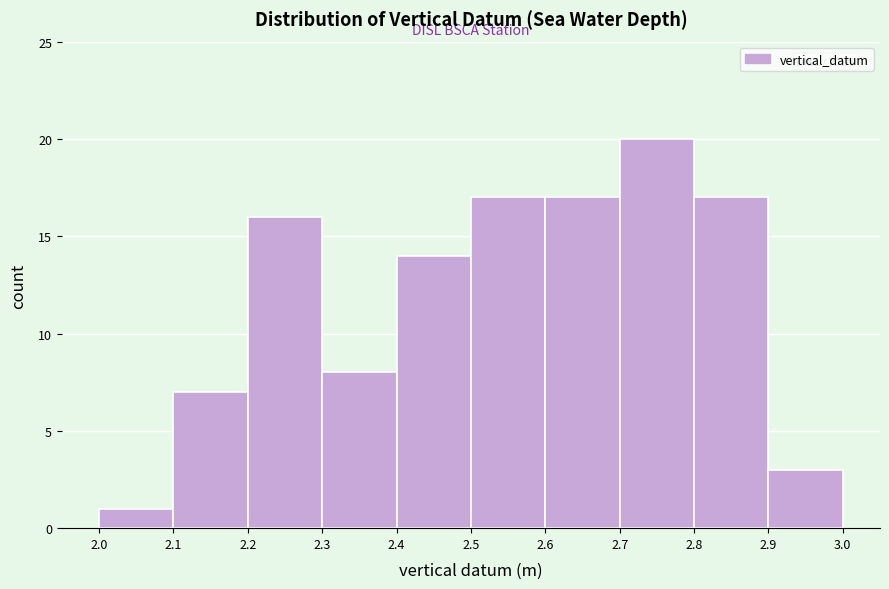

Over which range of the x-axis is the bar tallest?

2.7 to 2.8